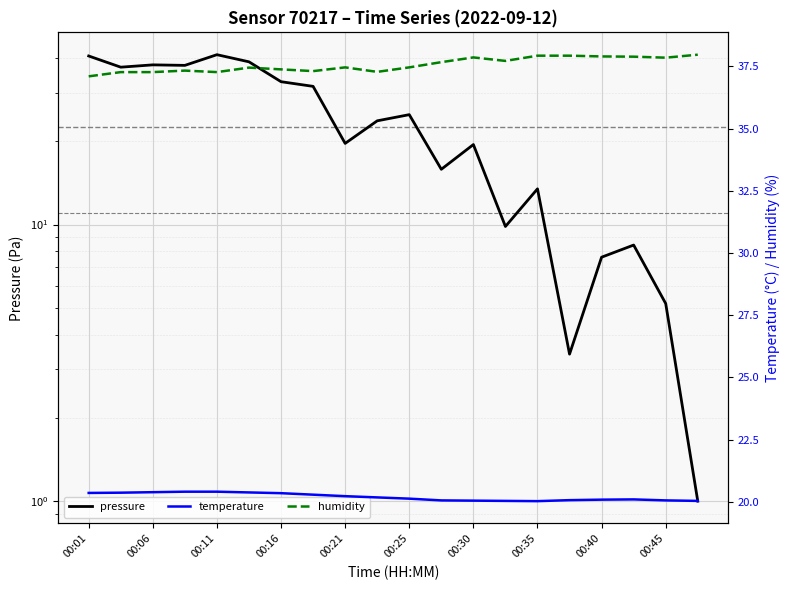

Which has a higher value, 00:40 or 00:35?

00:35